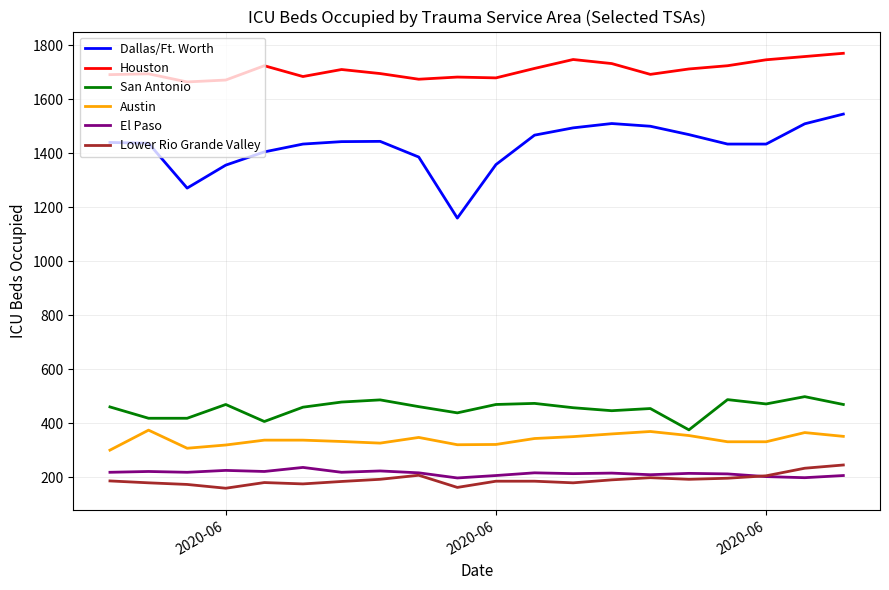

True or false: Houston and Austin intersect in this chart.

False